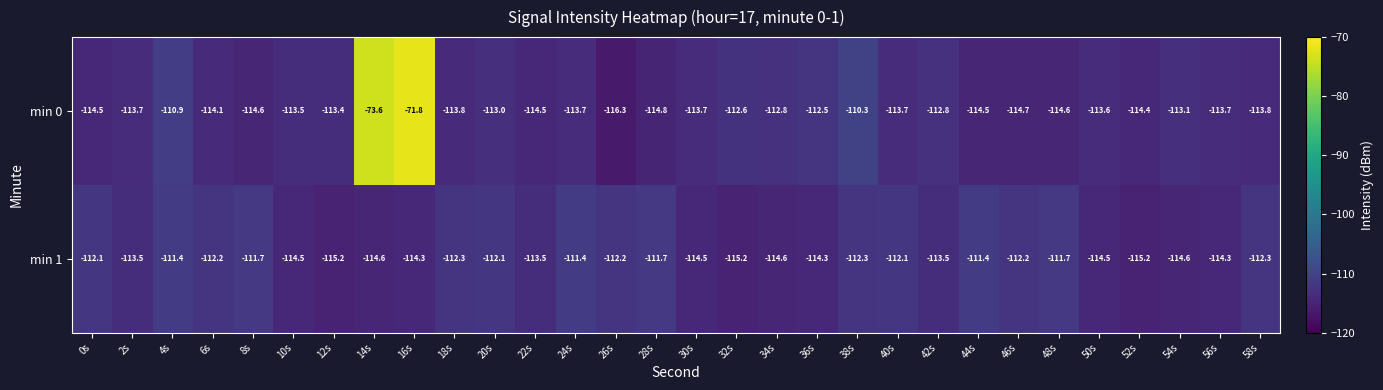

Is it true that min 0 equals -114.5 at 22s?

True